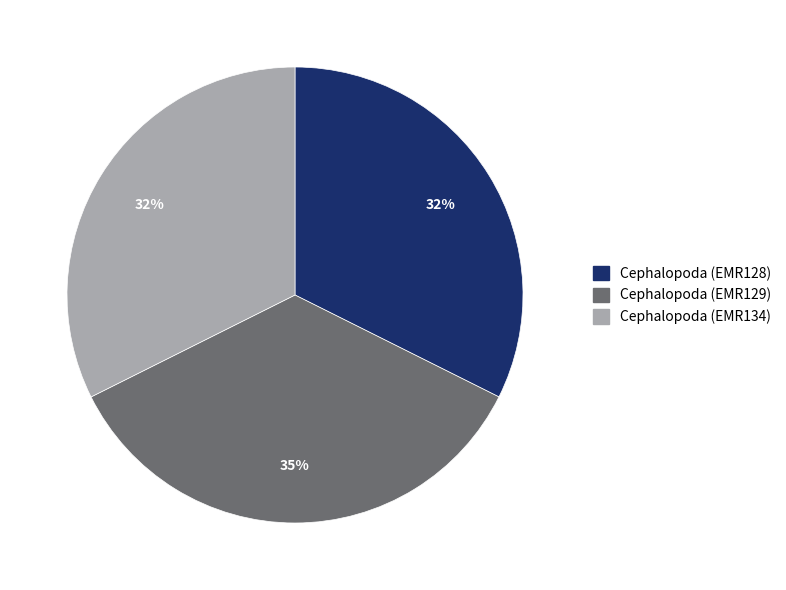

Does Cephalopoda (EMR134) represent more than half of the total?

No